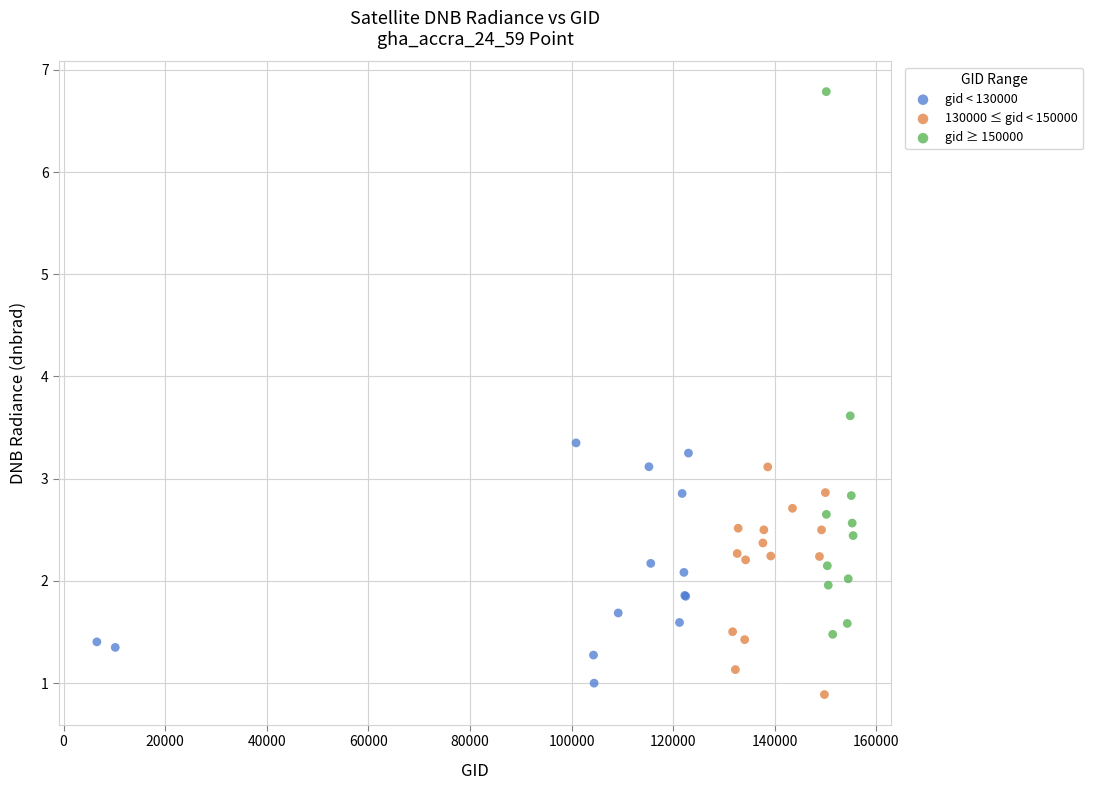

Which series has the widest spread of Y values?

gid ≥ 150000